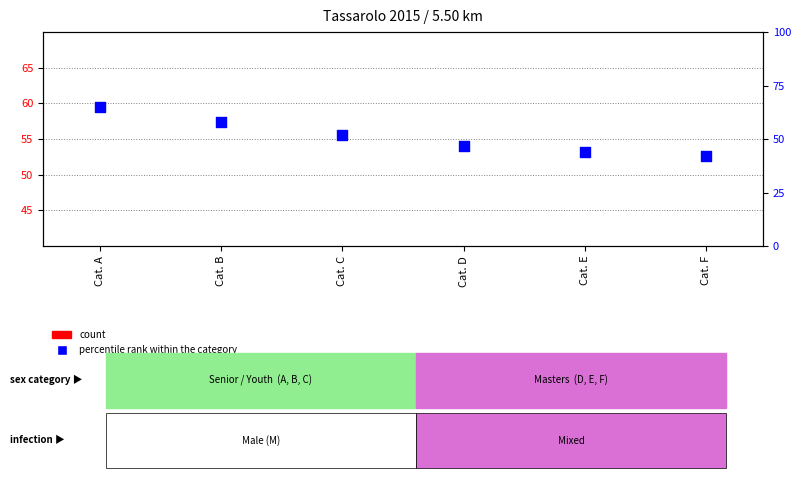

What are all the series names shown in the legend?

count, percentile rank within the category